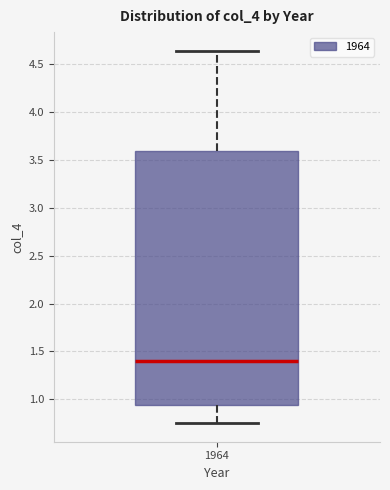

Read this box plot against the y-axis: the position of the median line, the range covered by the box, and the ends of both whiskers. The values are not printed on the chart, so give them approximately, as read against the axis.

median 1.40, box 0.95 to 3.60, whiskers 0.75 to 4.65